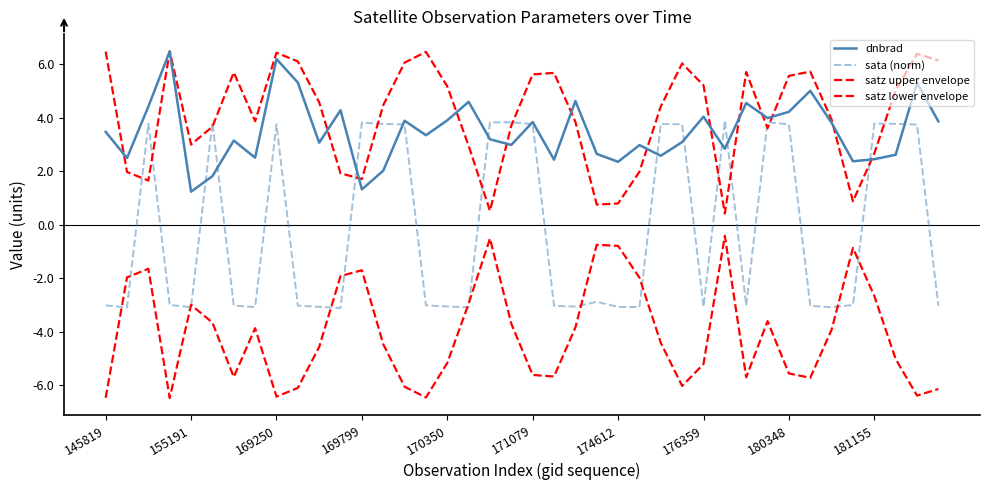

How many lines are shown in the chart?

4